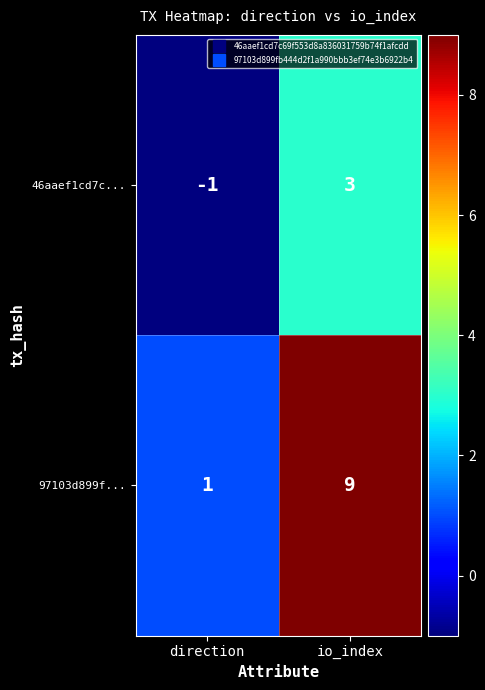

What is the difference between the 97103d899f... values at io_index and direction?

8